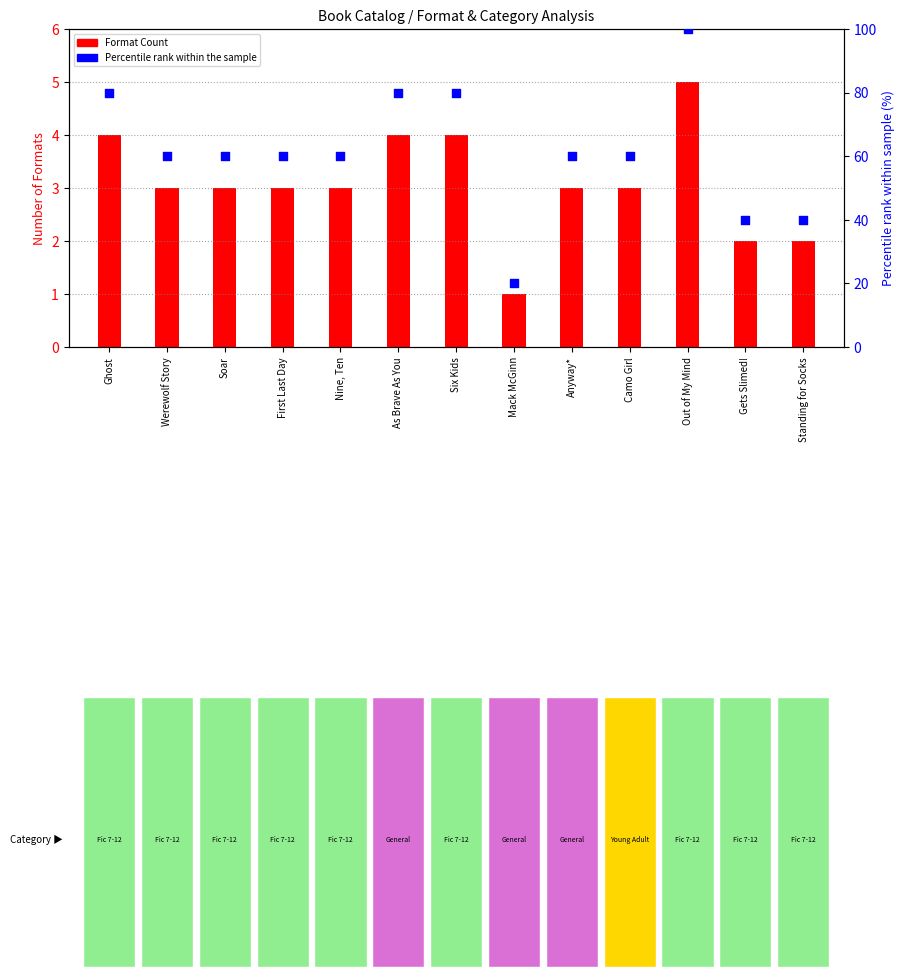

At how many categories does at least one series exceed 77?

4